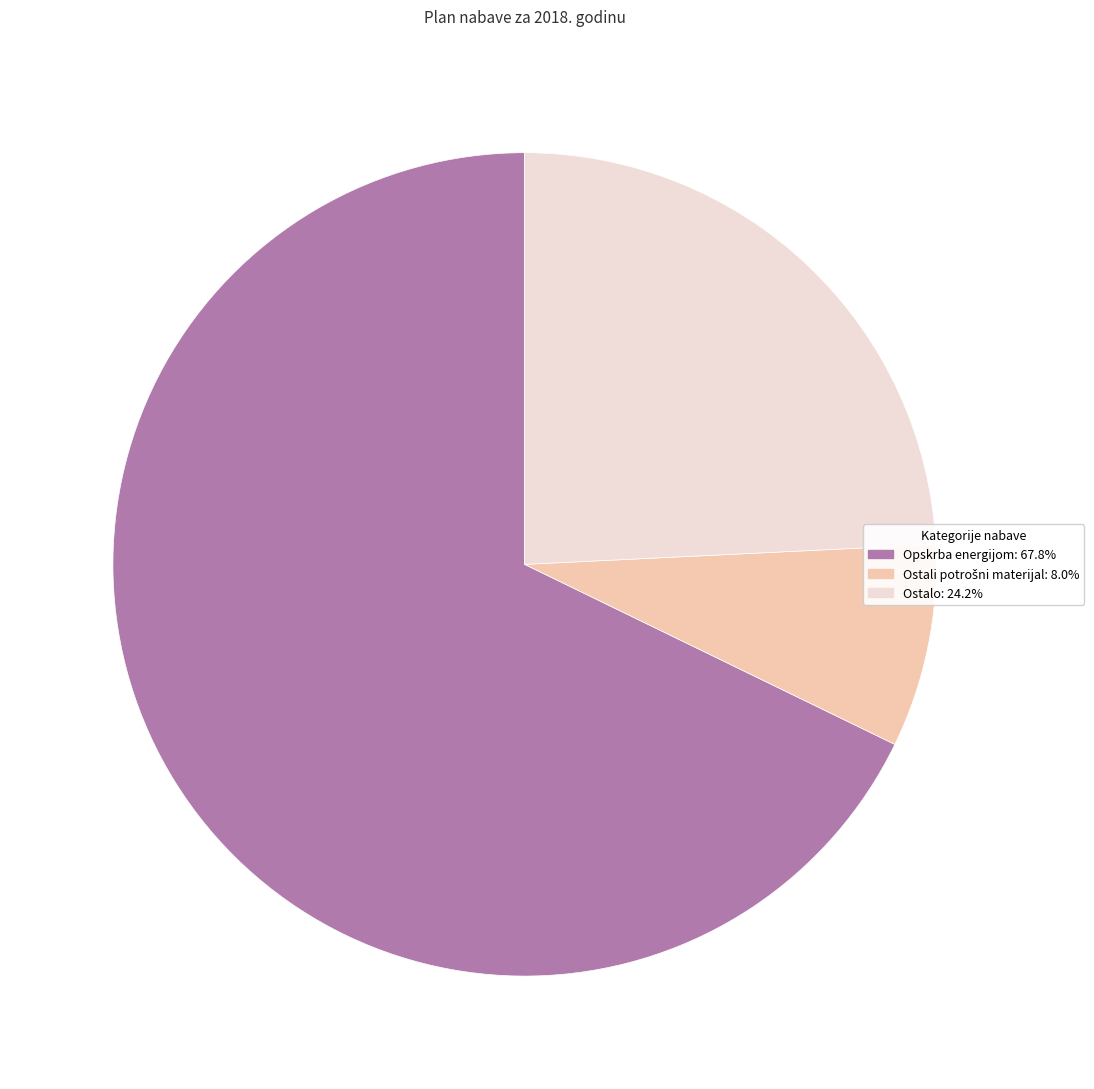

Is there any slice that represents more than half of the pie?

Yes